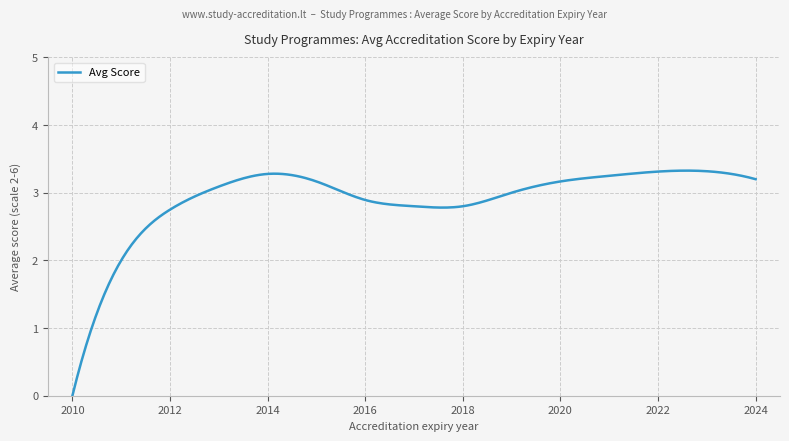

What is the greatest value displayed?

3.3